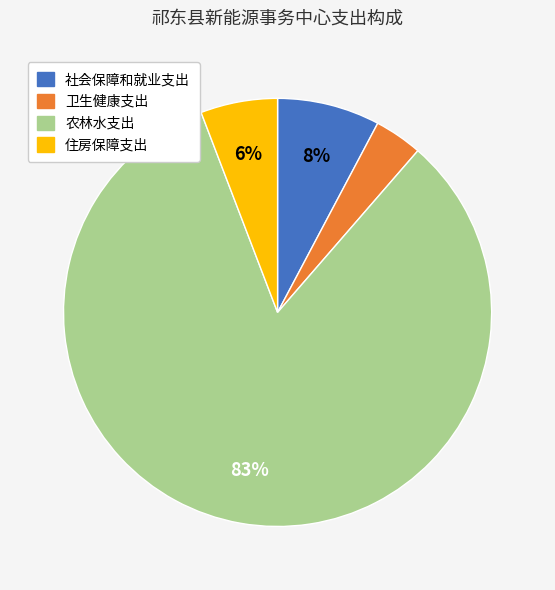

To the nearest percent, what is the average slice percentage?

25%